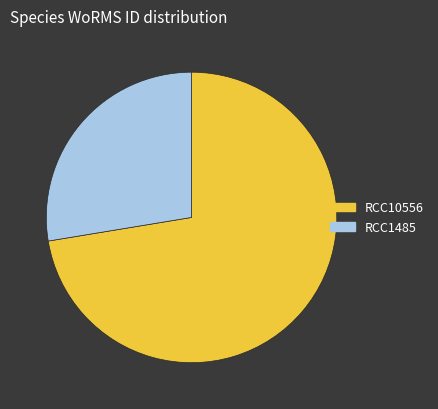

Combined, do RCC1485 and RCC10556 account for over 50%?

Yes